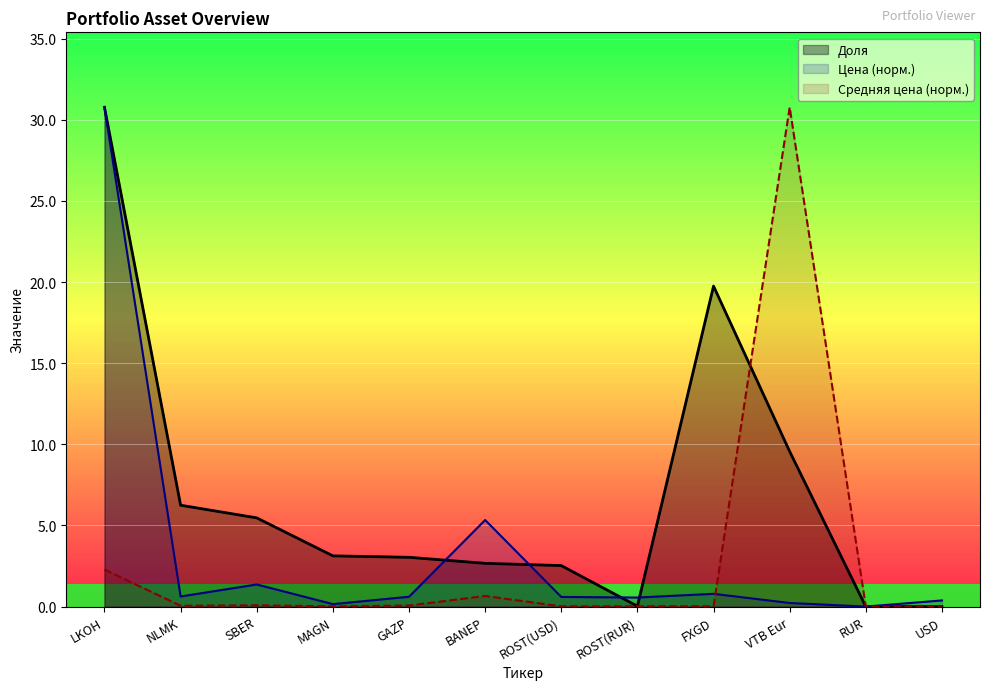

At ROST(USD), list the series in order from smallest to largest.

Средняя цена (норм.), Цена (норм.), Доля